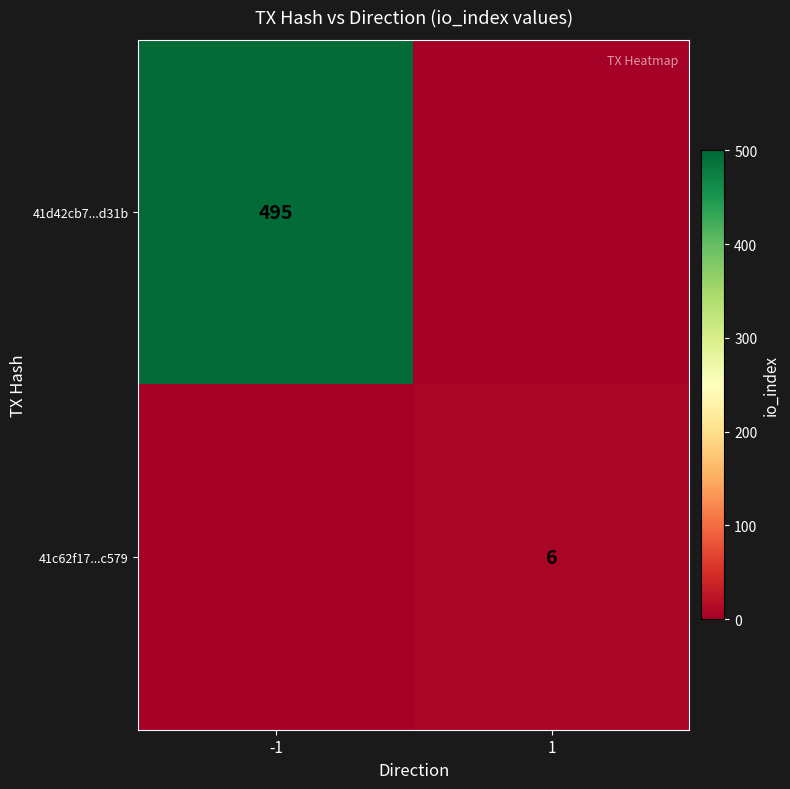

The value of 41c62f17...c579 at 1 is 3. True or false?

False